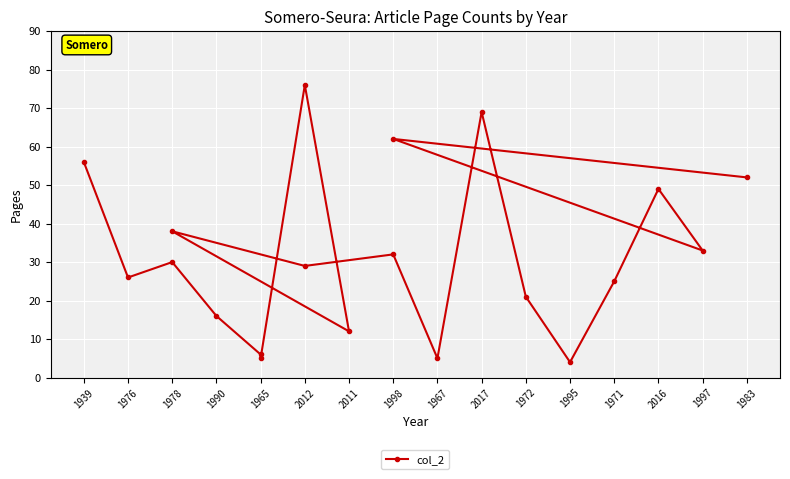

Reading left to right, what are all the values shown in this chart?

56	26	30	16	6	5	76	12	38	29	32	5	69	21	4	25	49	33	62	52